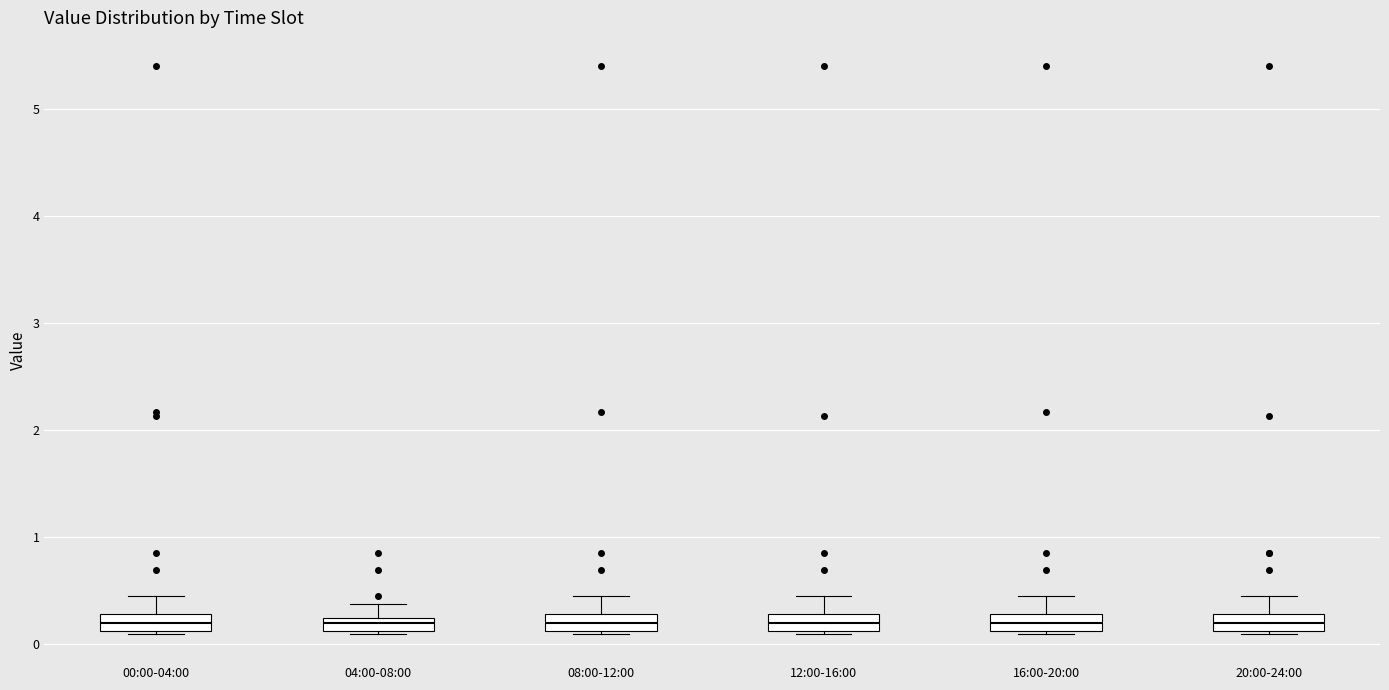

Where is the upper edge of the box for 12:00-16:00 on the y-axis? The values are not printed on the chart, so give them approximately, as read against the axis.

0.3